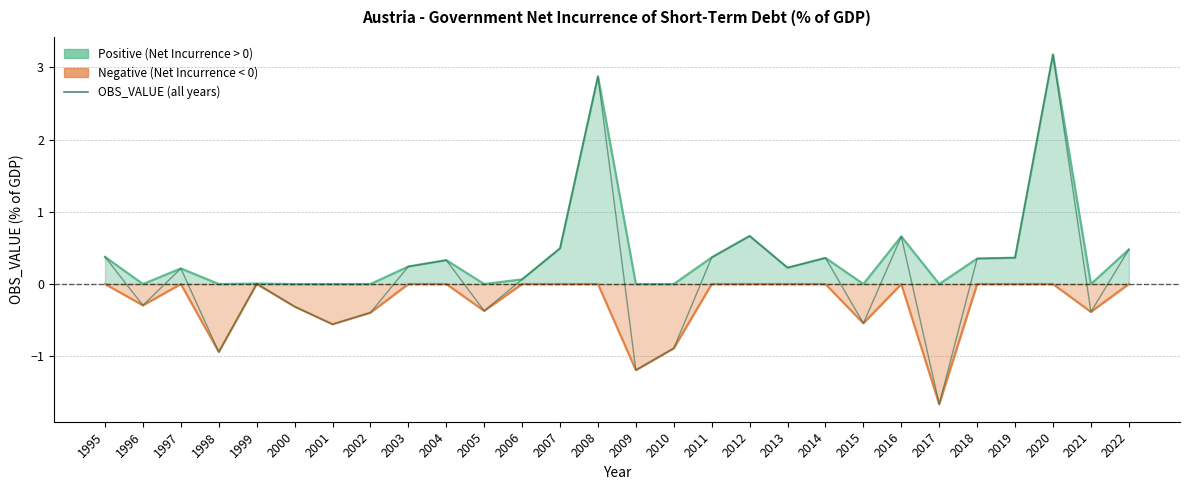

What is the approximate value at 2012?

0.7